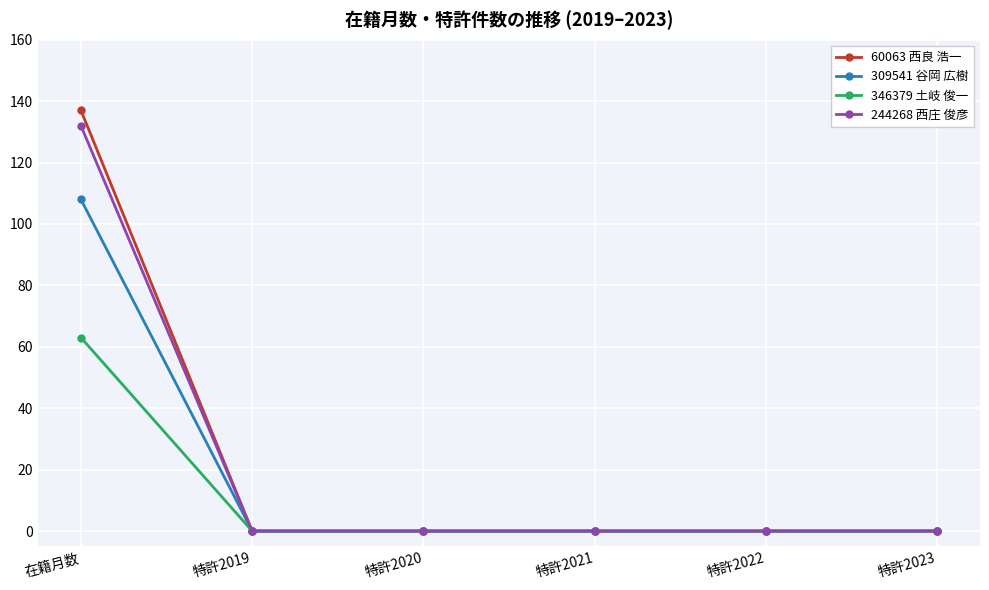

Which label corresponds to the largest value in the chart?

在籍月数